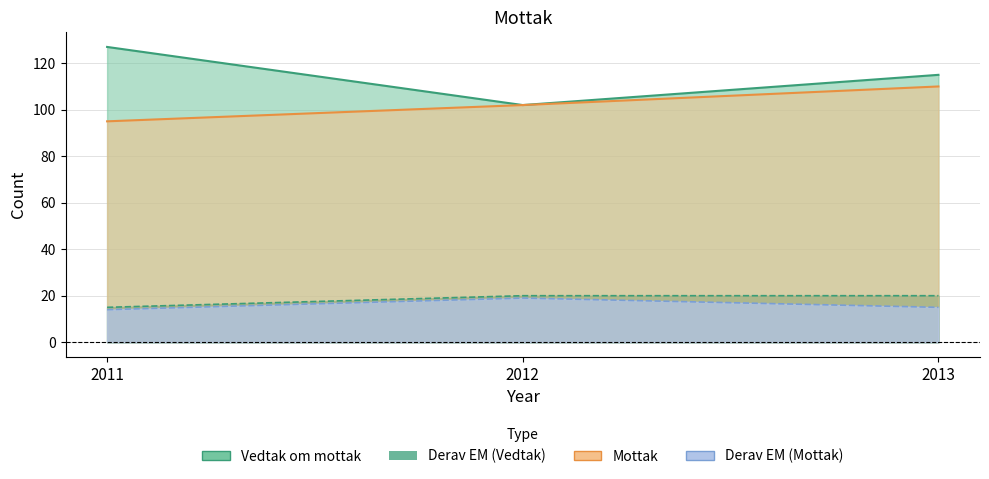

What are all the series names shown in the legend?

Vedtak om mottak, Derav EM (Vedtak), Mottak, Derav EM (Mottak)